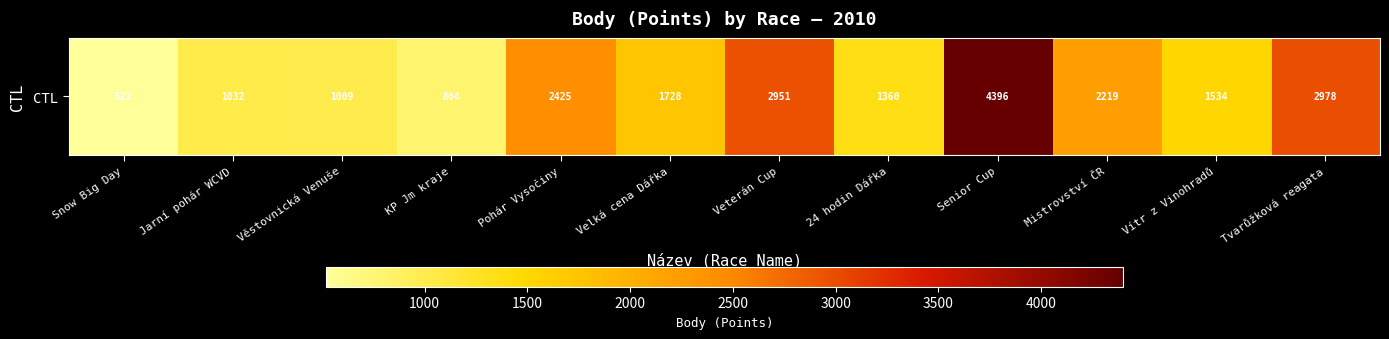

The chart shows a value of 1534 at Vítr z Vinohradů. True or false?

True